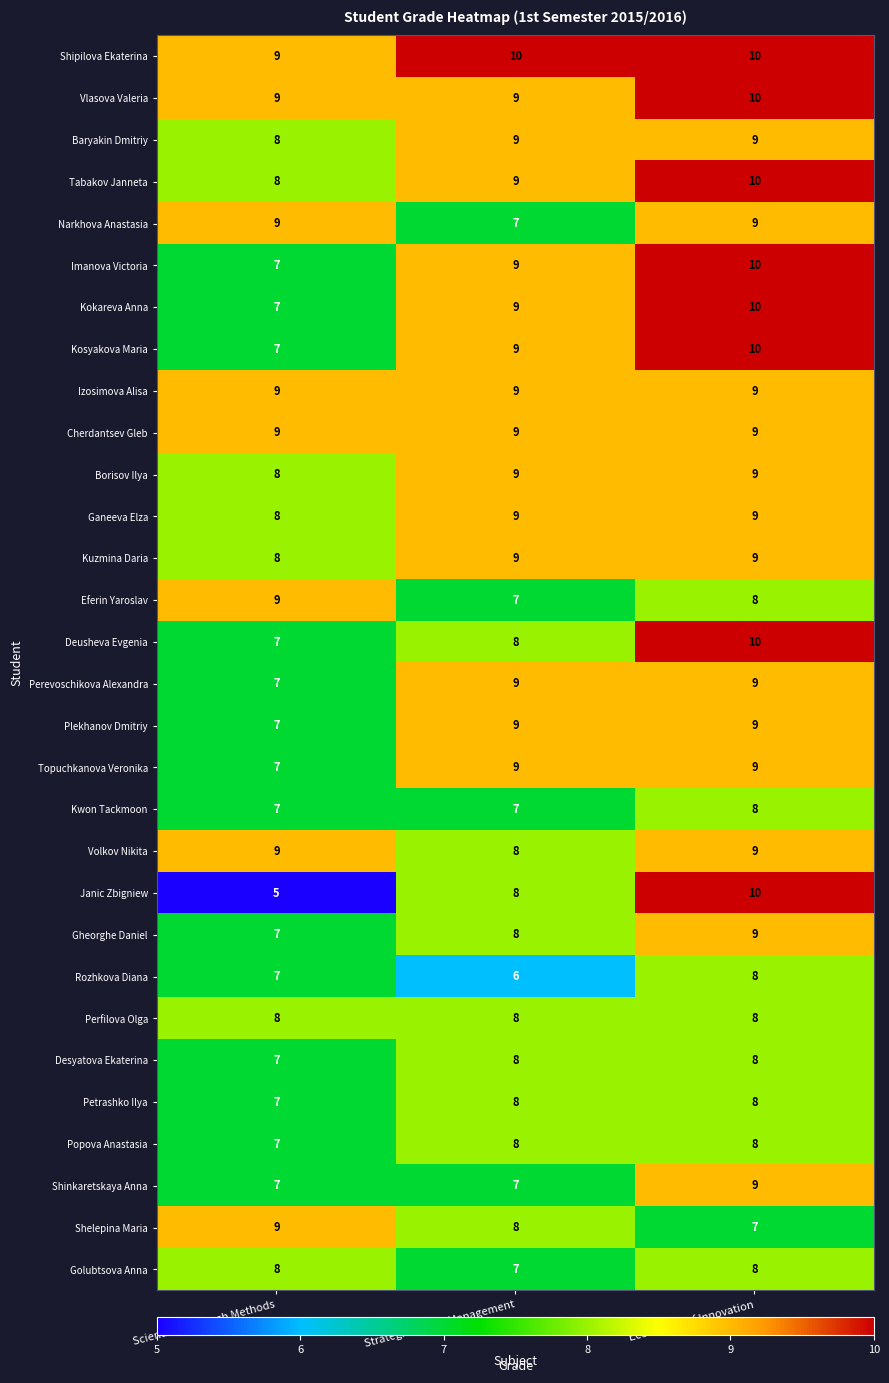

What is the total value across all series at Strategies in STI Management?

249